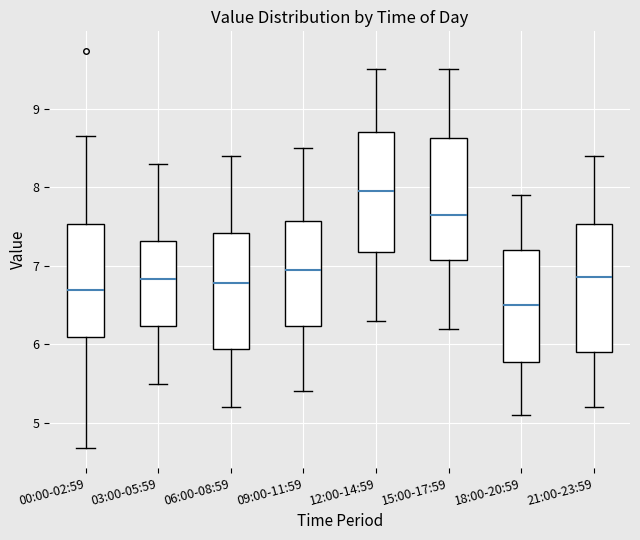

Which box has the lowest median line?

18:00-20:59